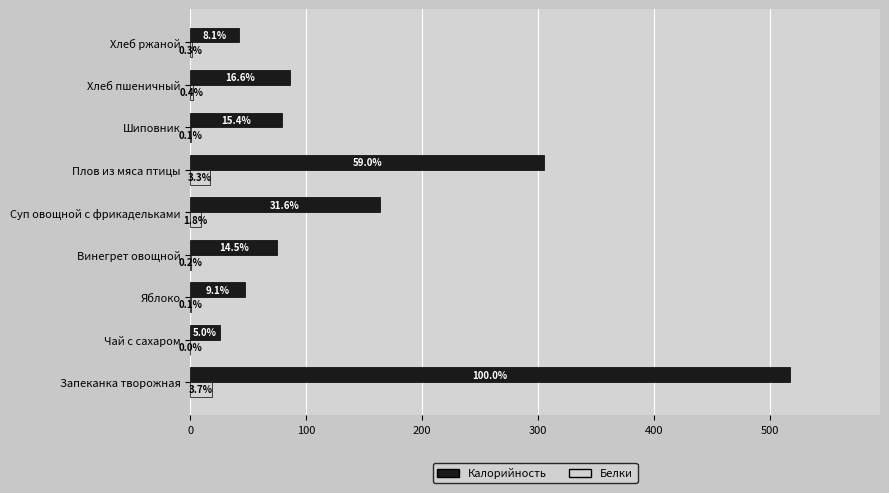

What are all the series names shown in the legend?

Калорийность, Белки